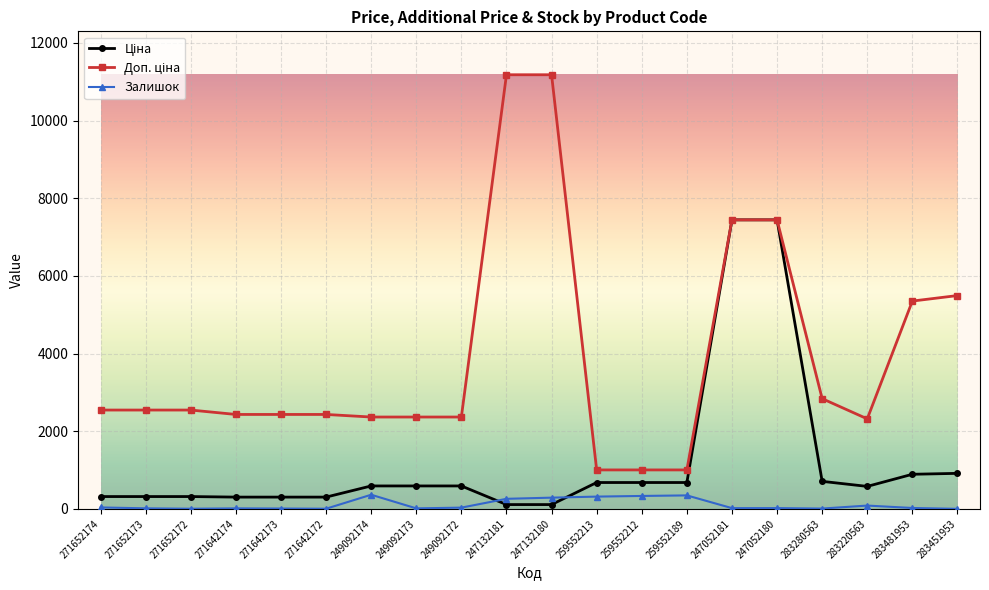

What is the total value across all series at 259552212?

2018.0